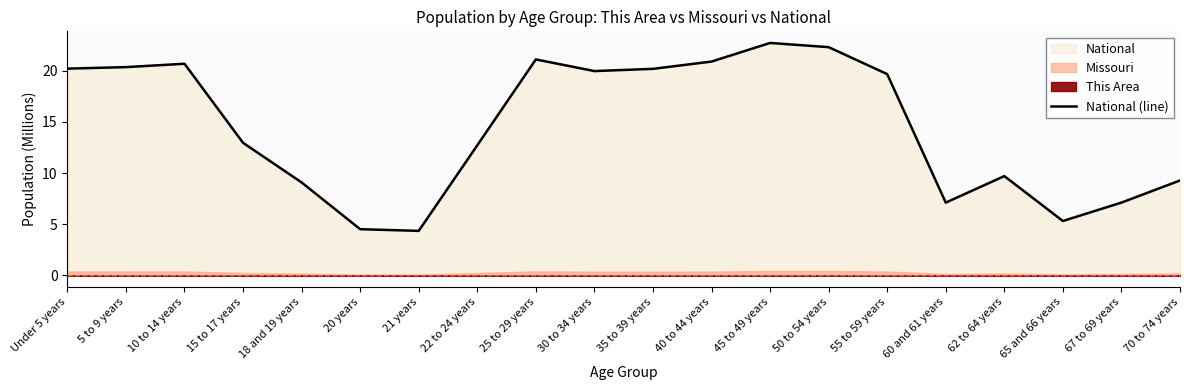

What is the greatest value displayed?

22.7